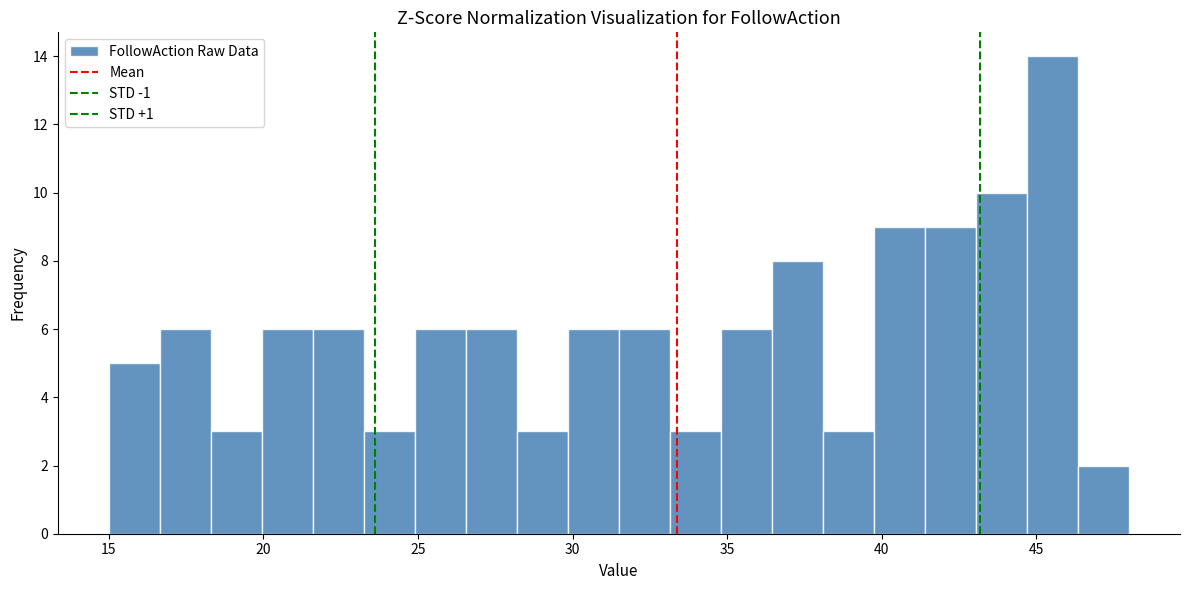

Read against the x-axis, roughly where is the centre of the tallest bar?

45.5